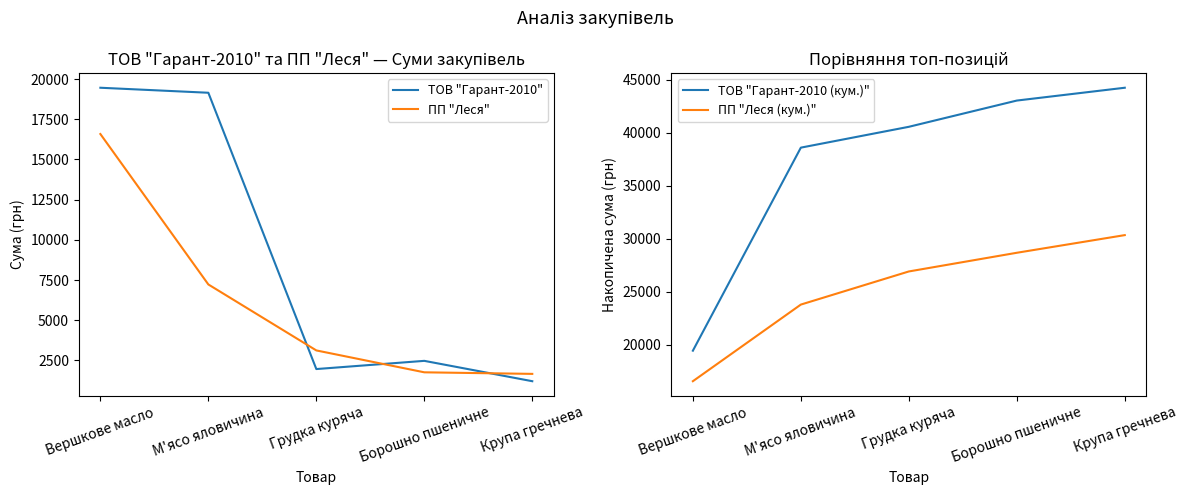

Where is ПП "Леся" nearest to the value 9124?

М'ясо яловичина